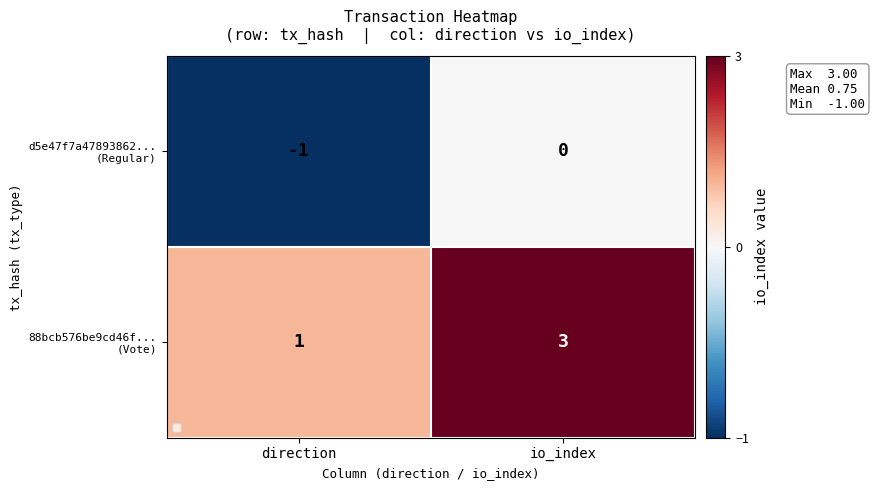

At which category does the chart reach its minimum across all series?

direction